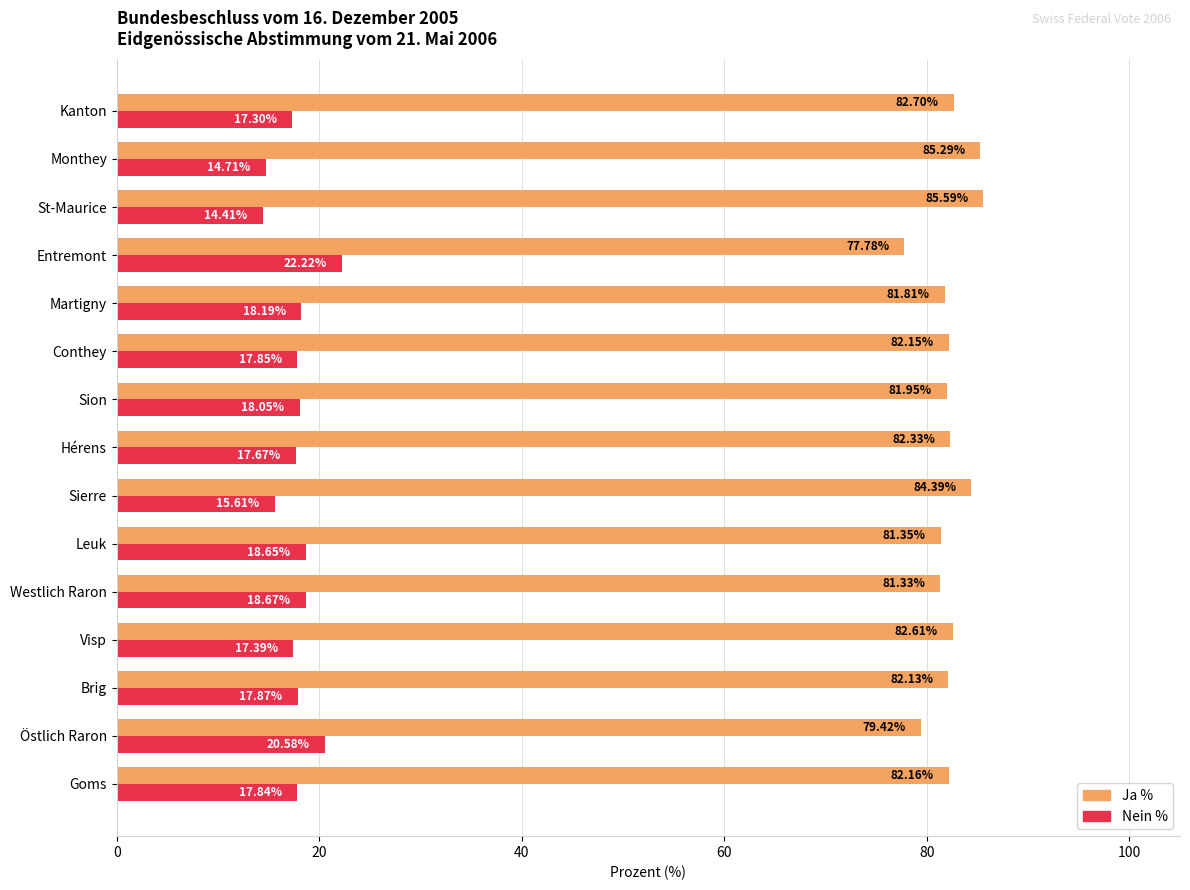

List the series in order of their overall mean, highest first.

Ja %, Nein %